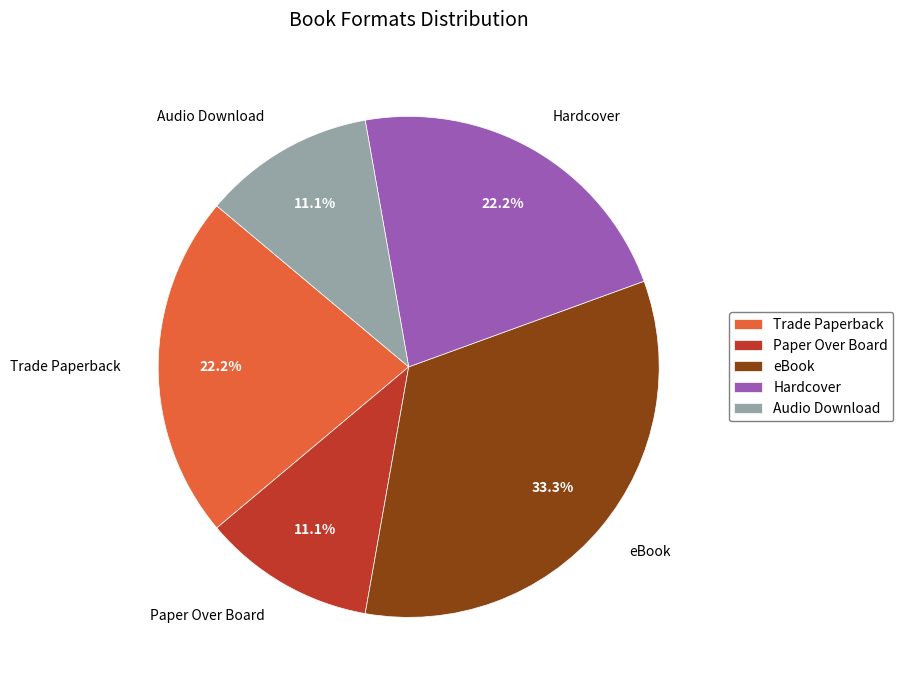

How many slices are in this pie chart?

5